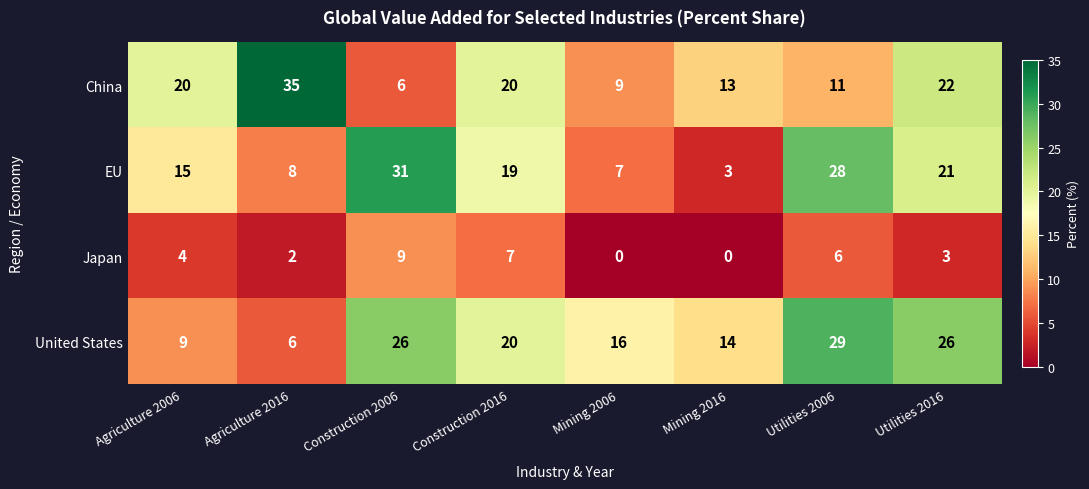

Read the China value at Mining 2016, to the nearest 5.

15